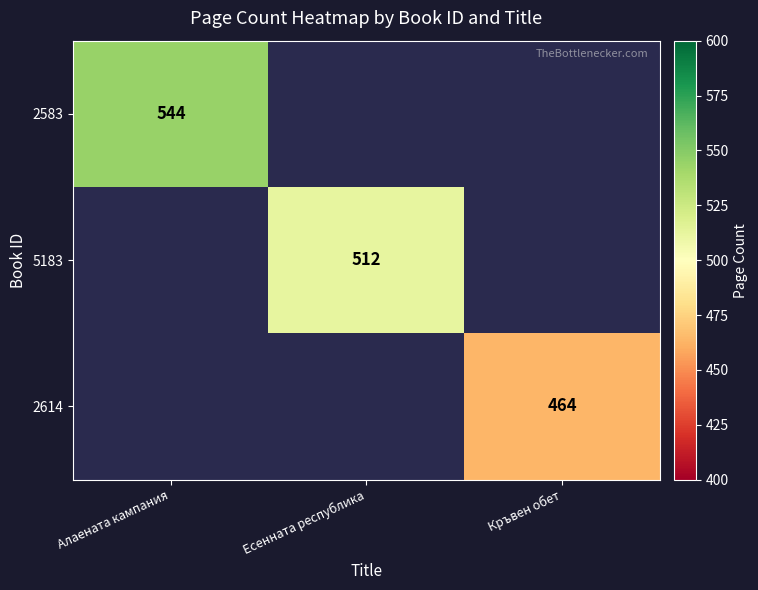

The value of 5183 at Есенната республика is 775. True or false?

False